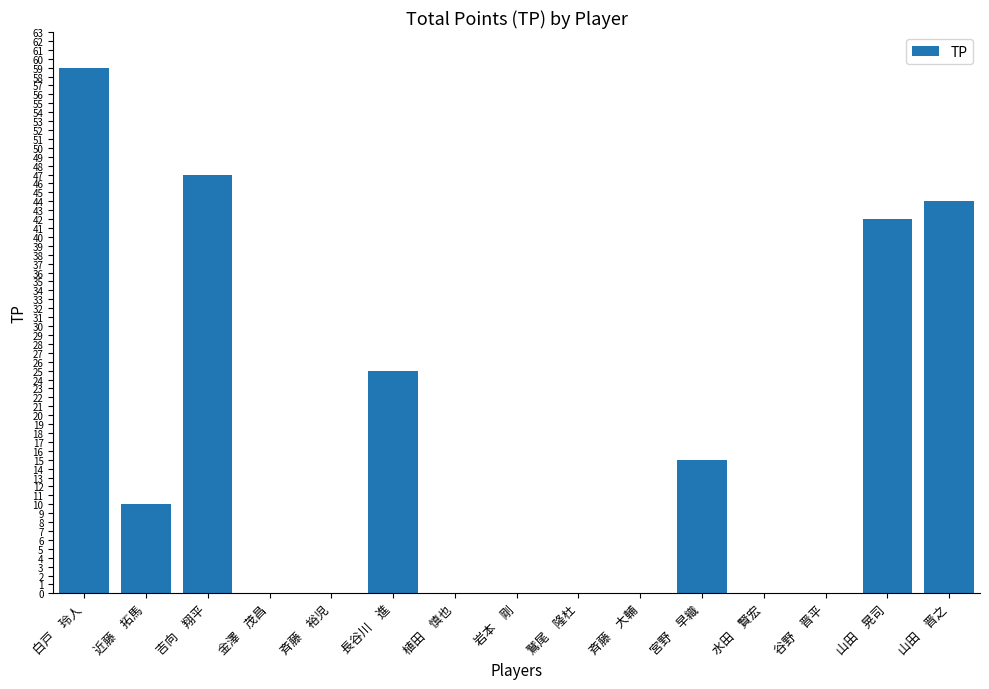

Which label corresponds to the largest value in the chart?

白戸　玲人